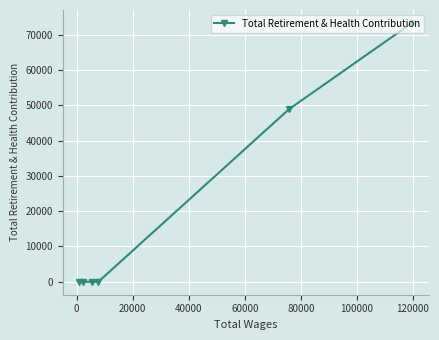

What is the maximum value shown in the chart?

73327